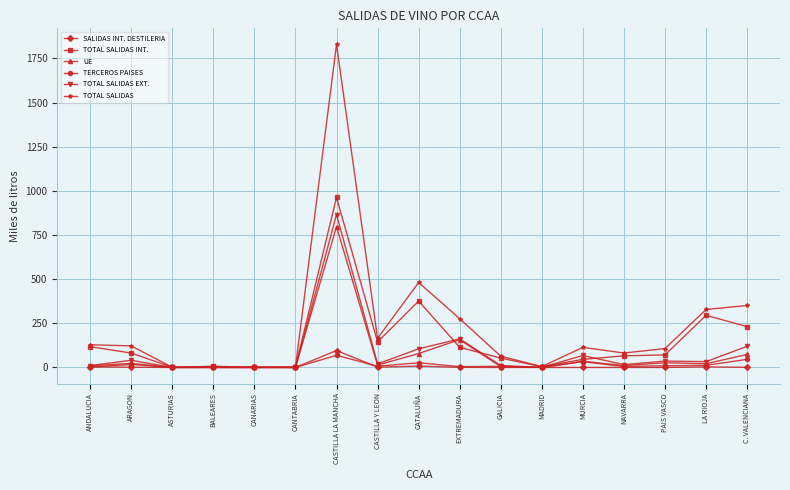

At which category is the sum across all series the highest?

CASTILLA LA MANCHA